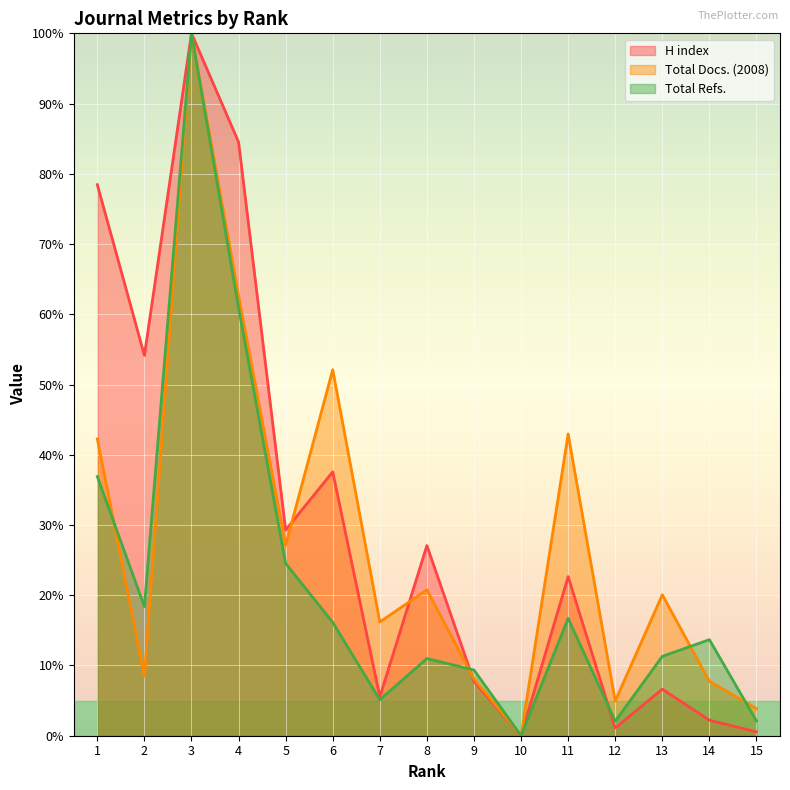

How many values in the H index series exceed 22?

8